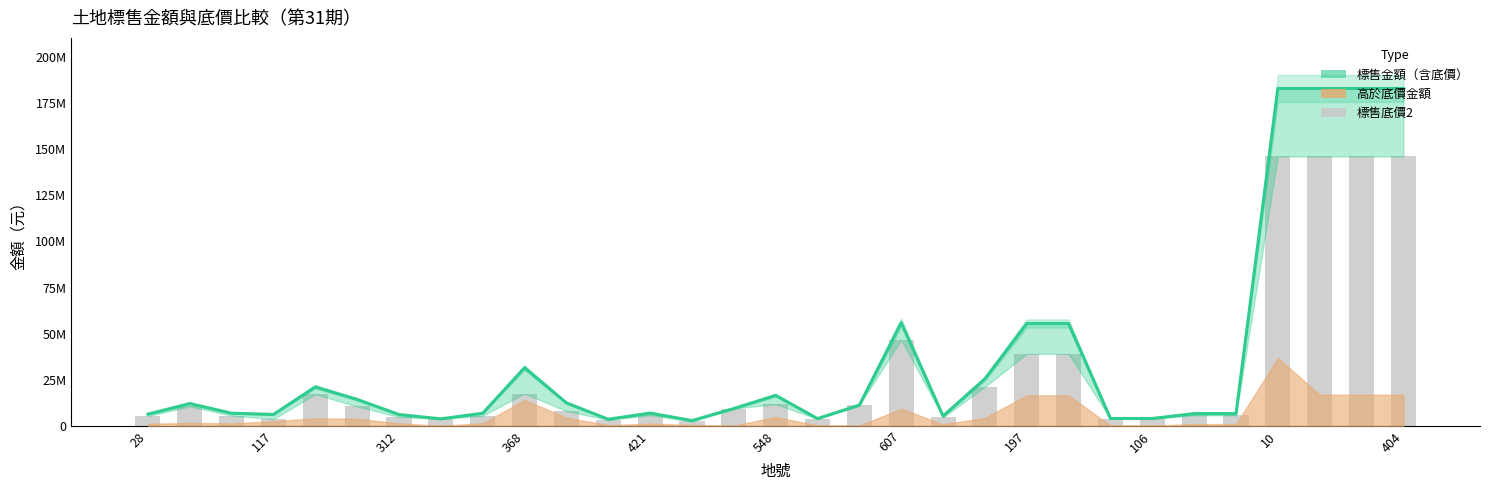

Does the chart contain stacked bars?

No